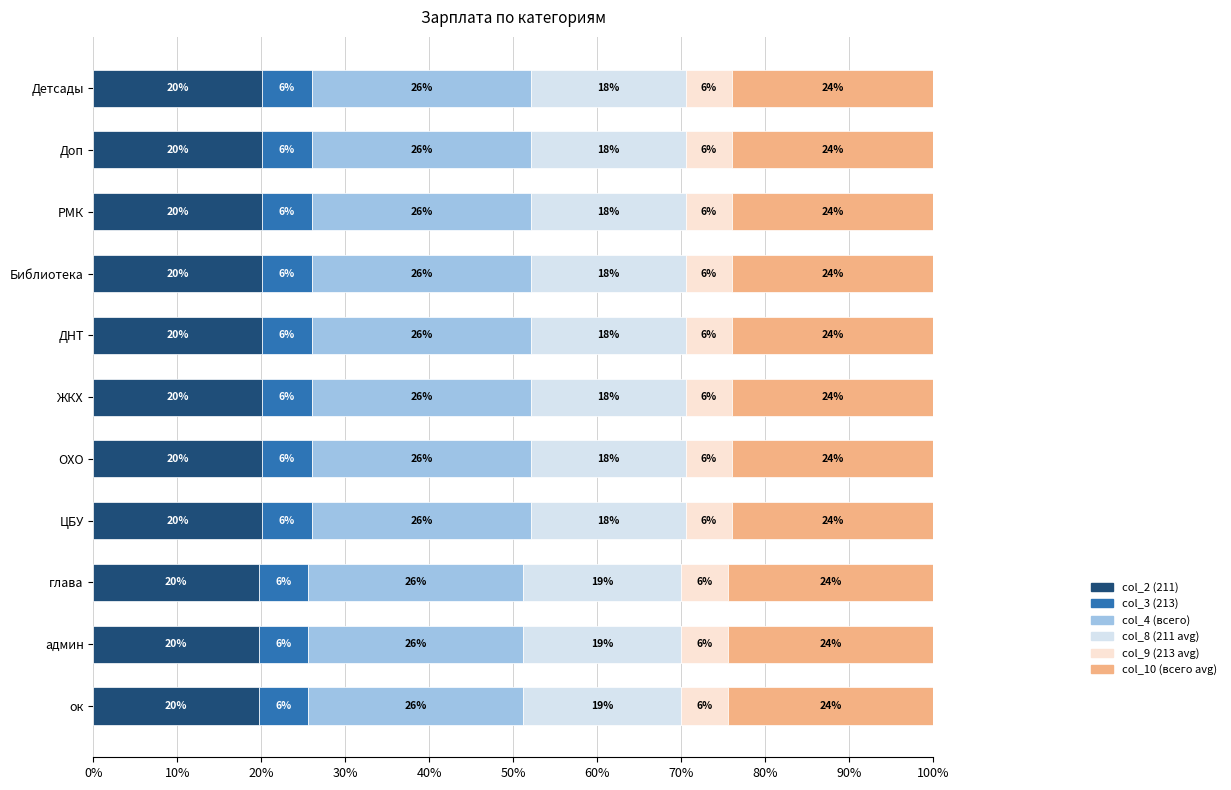

What is the approximate value of col_2 (211) at Доп?

20.0